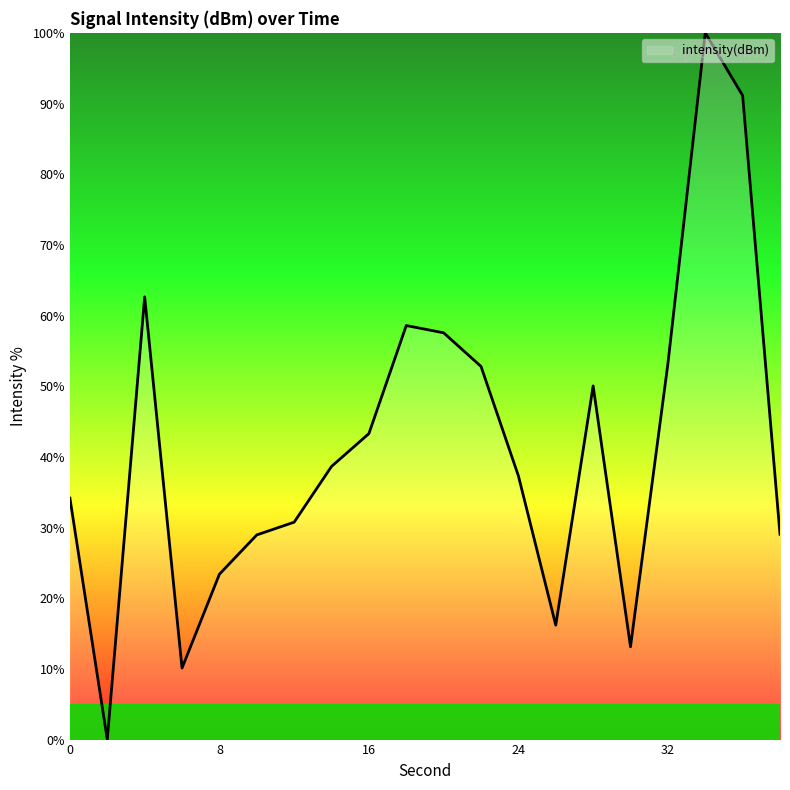

What is the greatest value displayed?

100.0